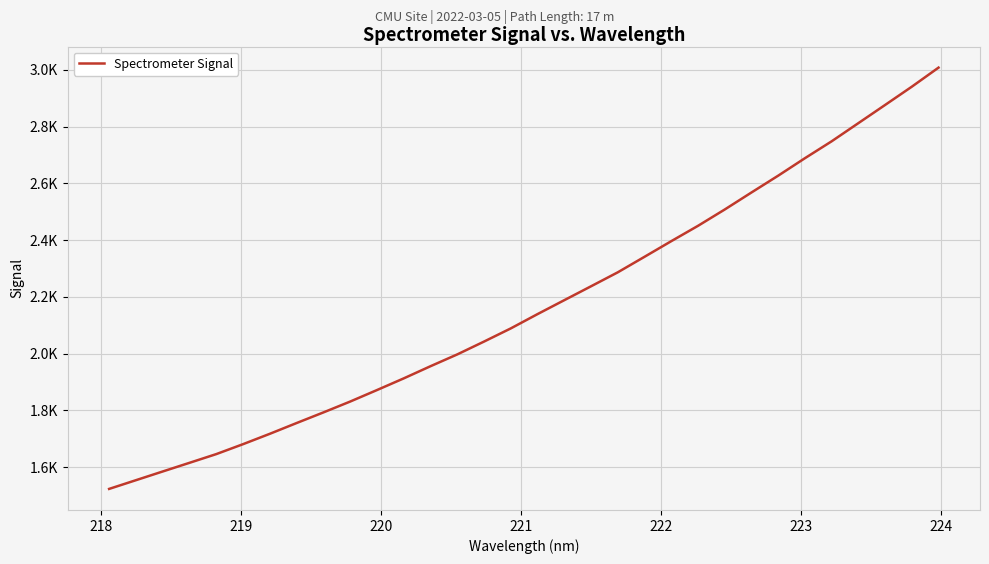

Does the chart display data point markers on the line(s)?

No